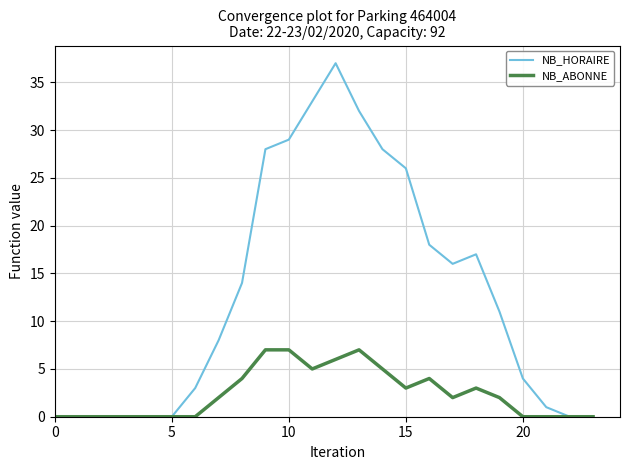

List the series in order of their overall mean, highest first.

NB_HORAIRE, NB_ABONNE